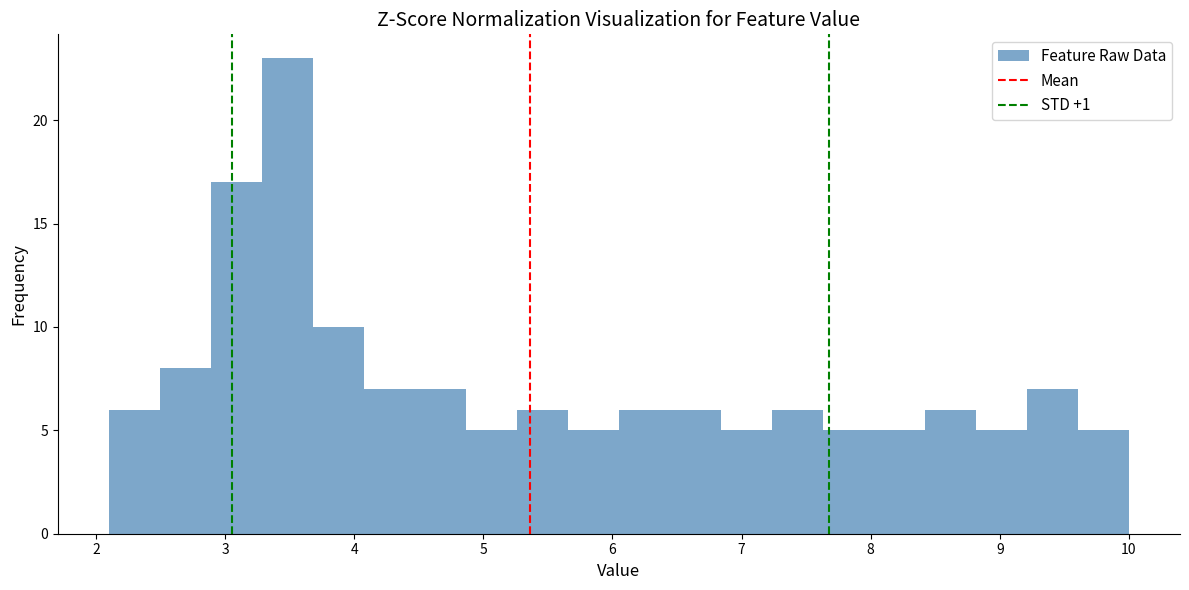

Read against the x-axis, roughly where is the centre of the tallest bar?

3.5